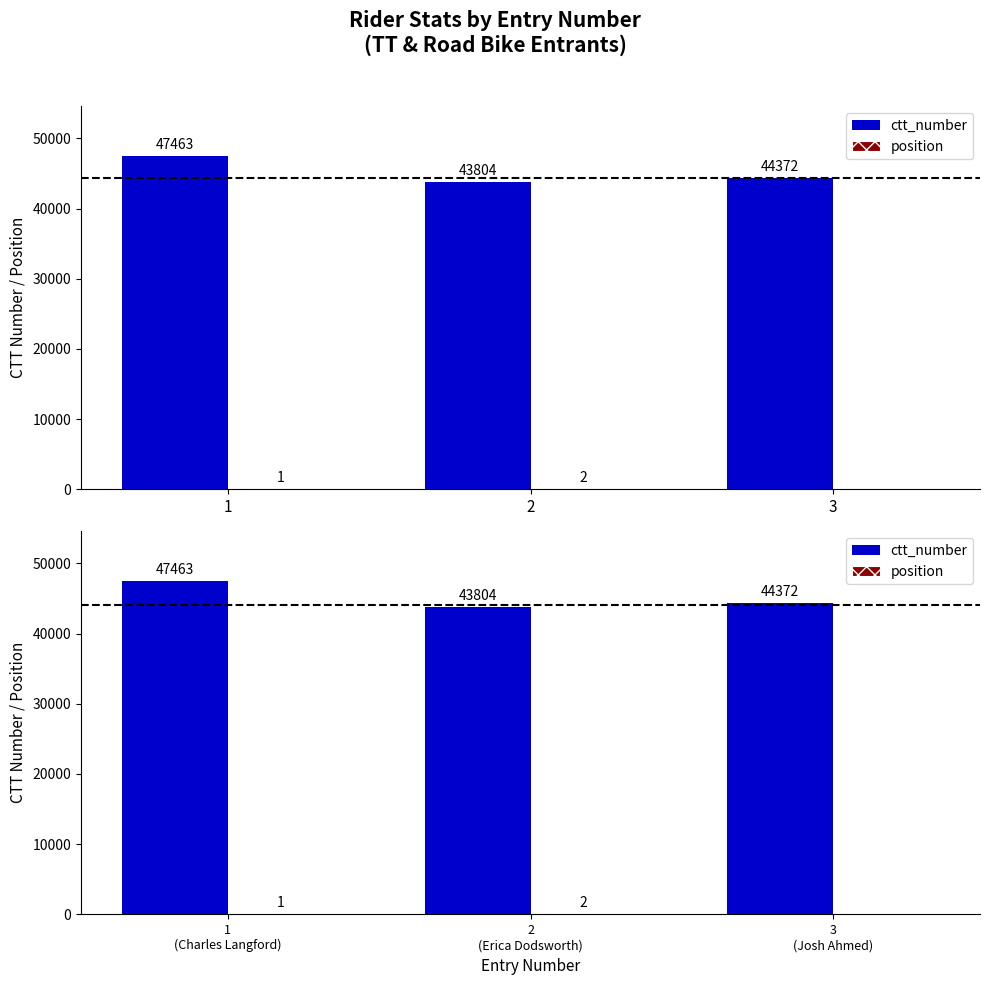

Is it true that ctt_number equals 44372 at 3 (Josh Ahmed)?

True